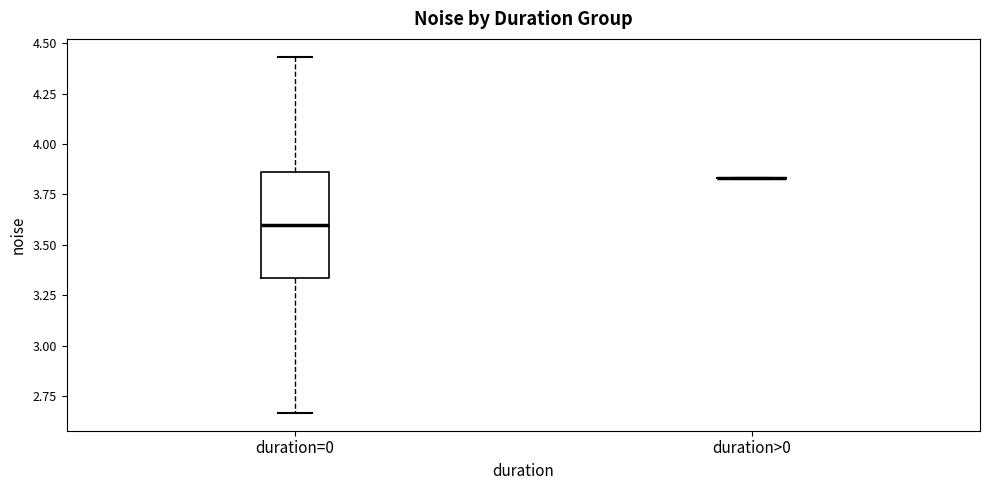

Reading left to right, read every box against the y-axis: the position of its median line, the range the box covers, and the ends of its whiskers. The values are not printed on the chart, so give them approximately, as read against the axis.

duration=0: median 3.60, box 3.35 to 3.85, whiskers 2.65 to 4.45
duration>0: box collapsed to a line at 3.85, whiskers 3.85 to 3.85